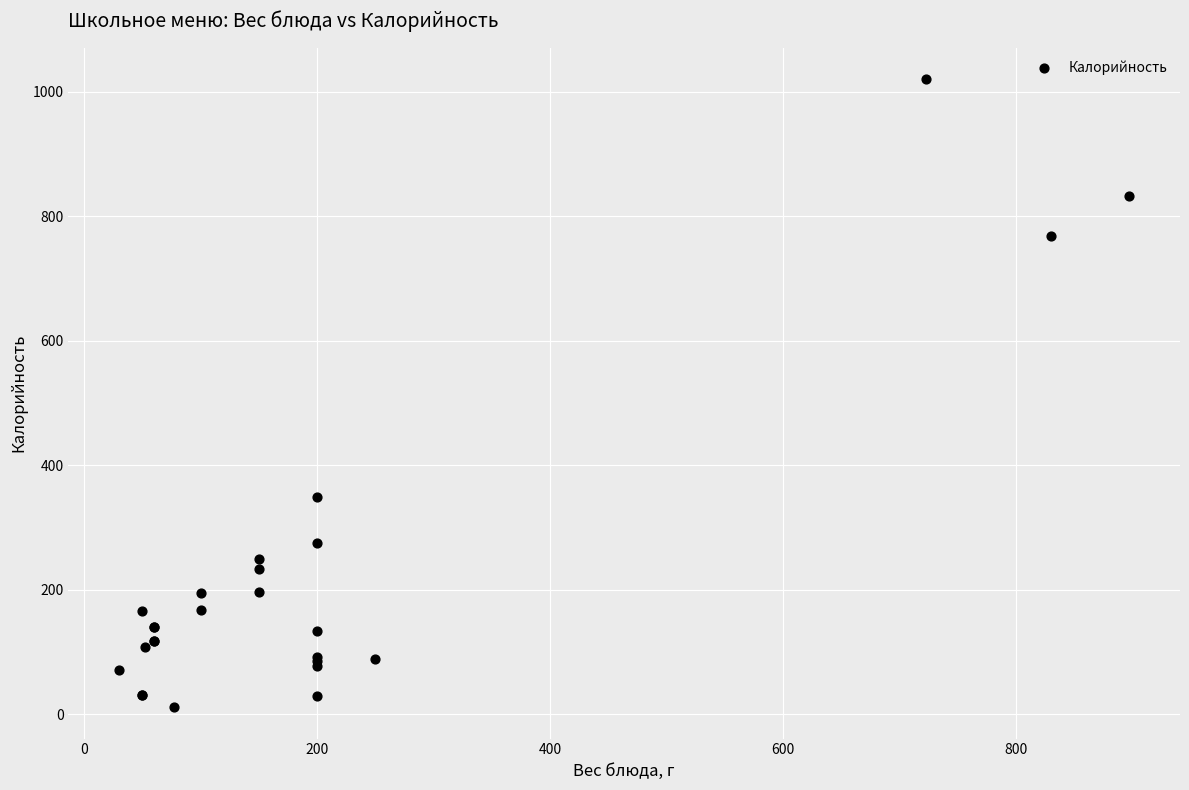

What Y value in the scatter plot is closest to 515?

348.3